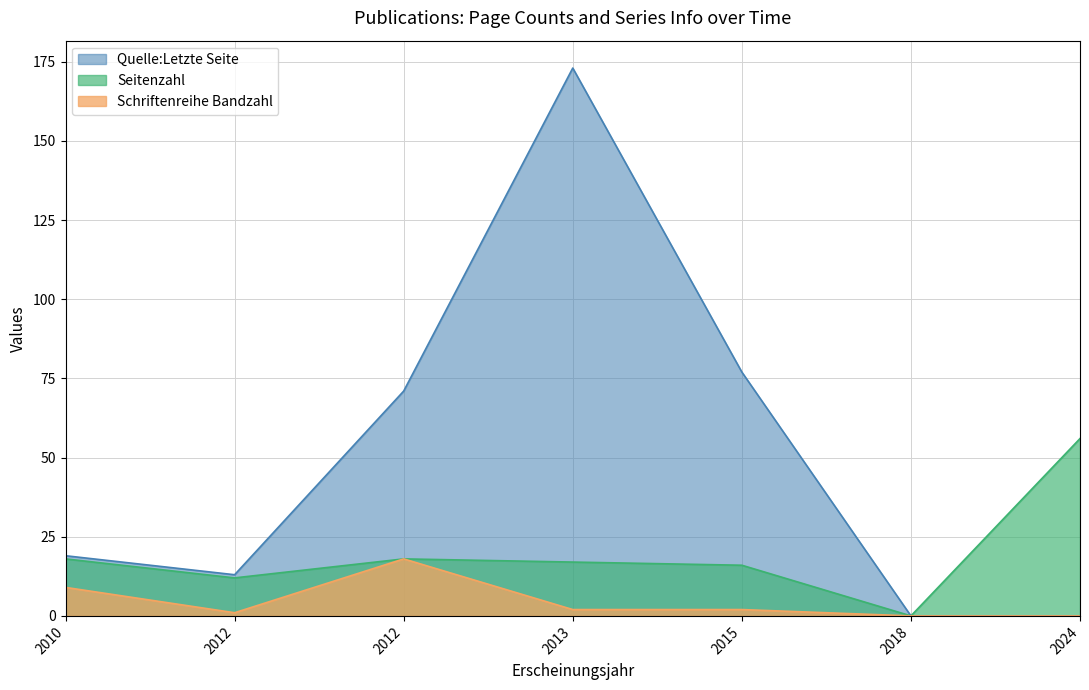

True or false: Seitenzahl and Schriftenreihe Bandzahl intersect in this chart.

False